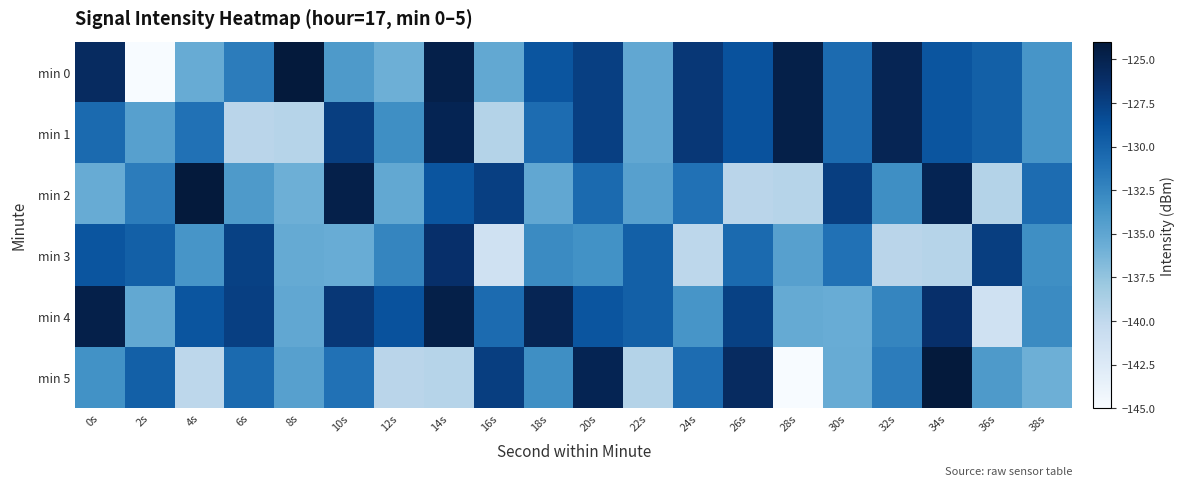

Reading left to right, extract all data points from this chart.

min 0: 0s=-125.8	2s=-145.2	4s=-135.4	6s=-131.8	8s=-124.0	10s=-134.1	12s=-135.8	14s=-124.8	16s=-135.2	18s=-129.1	20s=-127.5	22s=-135.1	24s=-126.9	26s=-128.8	28s=-124.7	30s=-130.6	32s=-125.3	34s=-129.1	36s=-129.8	38s=-133.7
min 1: 0s=-130.5	2s=-134.5	4s=-131.0	6s=-139.6	8s=-139.4	10s=-127.4	12s=-133.2	14s=-125.2	16s=-139.3	18s=-130.7	20s=-127.5	22s=-135.1	24s=-126.9	26s=-128.8	28s=-124.7	30s=-130.6	32s=-125.3	34s=-129.1	36s=-129.8	38s=-133.7
min 2: 0s=-135.4	2s=-131.8	4s=-124.0	6s=-134.1	8s=-135.8	10s=-124.8	12s=-135.2	14s=-129.1	16s=-127.5	18s=-135.1	20s=-130.5	22s=-134.5	24s=-131.0	26s=-139.6	28s=-139.4	30s=-127.4	32s=-133.2	34s=-125.2	36s=-139.3	38s=-130.7
min 3: 0s=-129.1	2s=-129.8	4s=-133.7	6s=-127.6	8s=-135.3	10s=-135.6	12s=-132.5	14s=-126.3	16s=-141.3	18s=-132.9	20s=-133.4	22s=-129.8	24s=-139.8	26s=-130.5	28s=-134.5	30s=-131.0	32s=-139.6	34s=-139.4	36s=-127.4	38s=-133.2
min 4: 0s=-124.8	2s=-135.2	4s=-129.1	6s=-127.5	8s=-135.1	10s=-126.9	12s=-128.8	14s=-124.7	16s=-130.6	18s=-125.3	20s=-129.1	22s=-129.8	24s=-133.7	26s=-127.6	28s=-135.3	30s=-135.6	32s=-132.5	34s=-126.3	36s=-141.3	38s=-132.9
min 5: 0s=-133.4	2s=-129.8	4s=-139.8	6s=-130.5	8s=-134.5	10s=-131.0	12s=-139.6	14s=-139.4	16s=-127.4	18s=-133.2	20s=-125.2	22s=-139.3	24s=-130.7	26s=-125.8	28s=-145.2	30s=-135.4	32s=-131.8	34s=-124.0	36s=-134.1	38s=-135.8